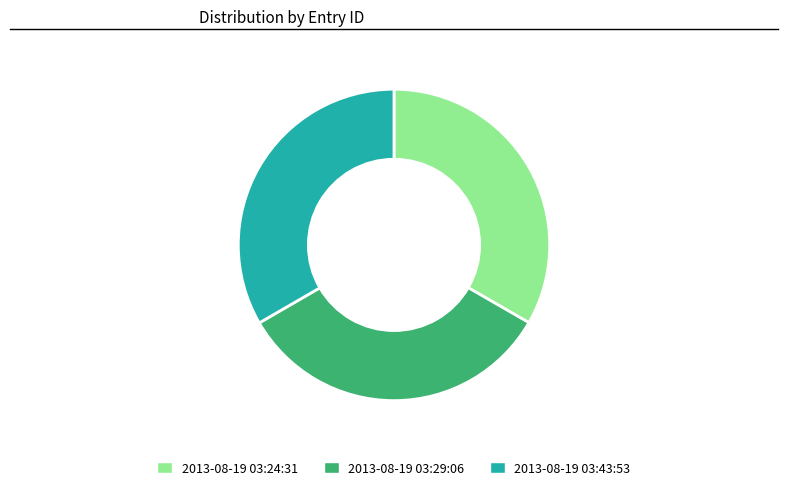

What is the ratio of the value at 2013-08-19 03:24:31 to the value at 2013-08-19 03:43:53?

1.0